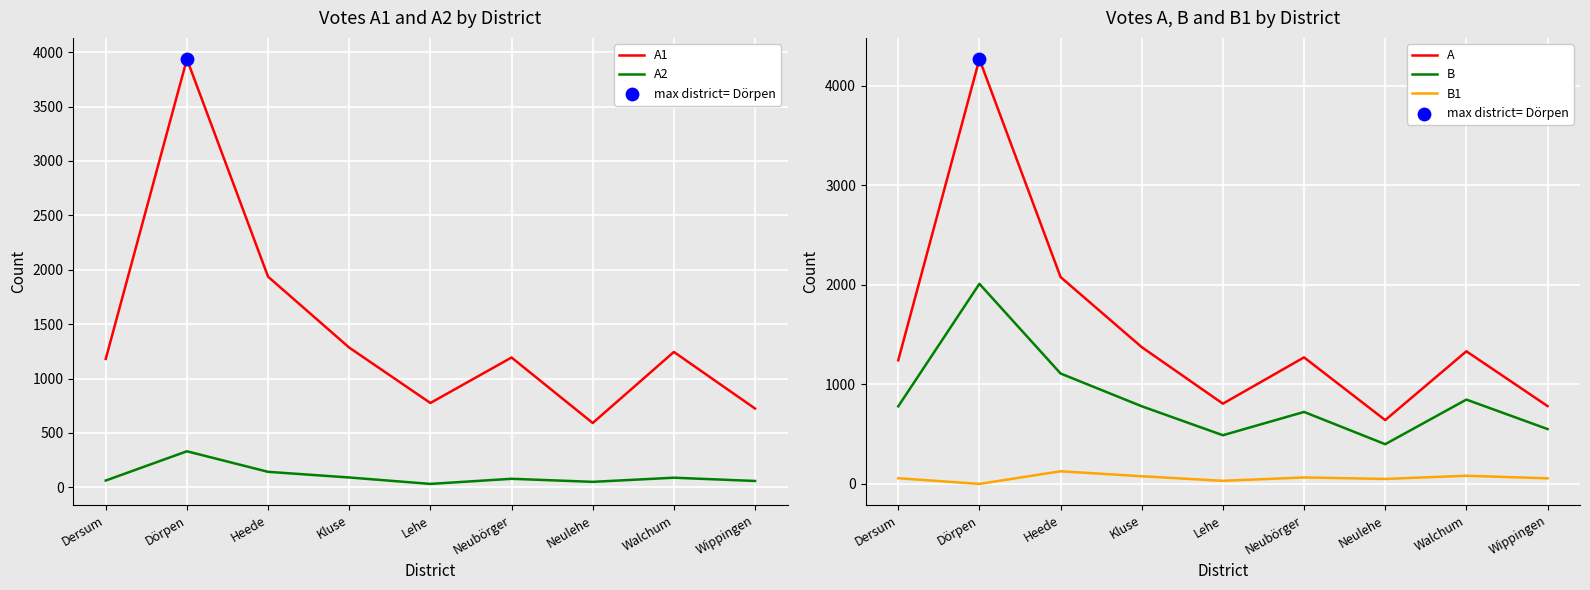

Is the value of A2 at Kluse greater than the value of B at Dersum?

No